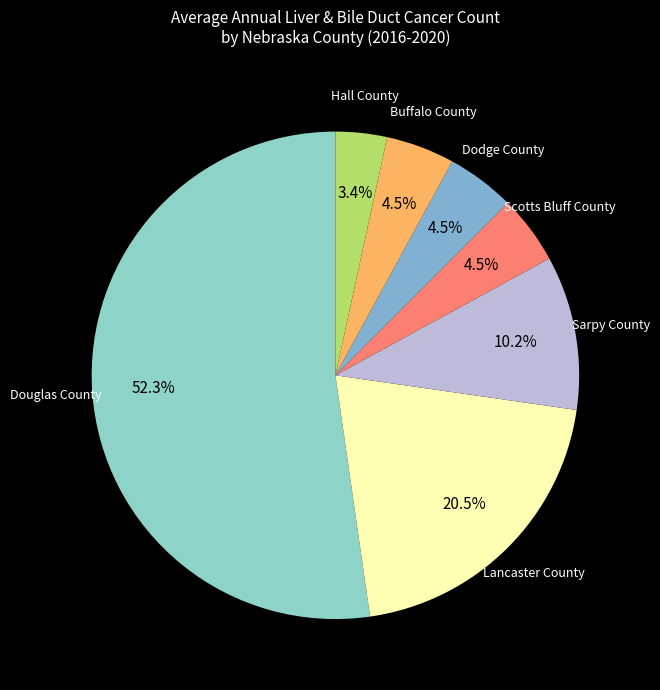

Does any single category account for the majority?

Yes